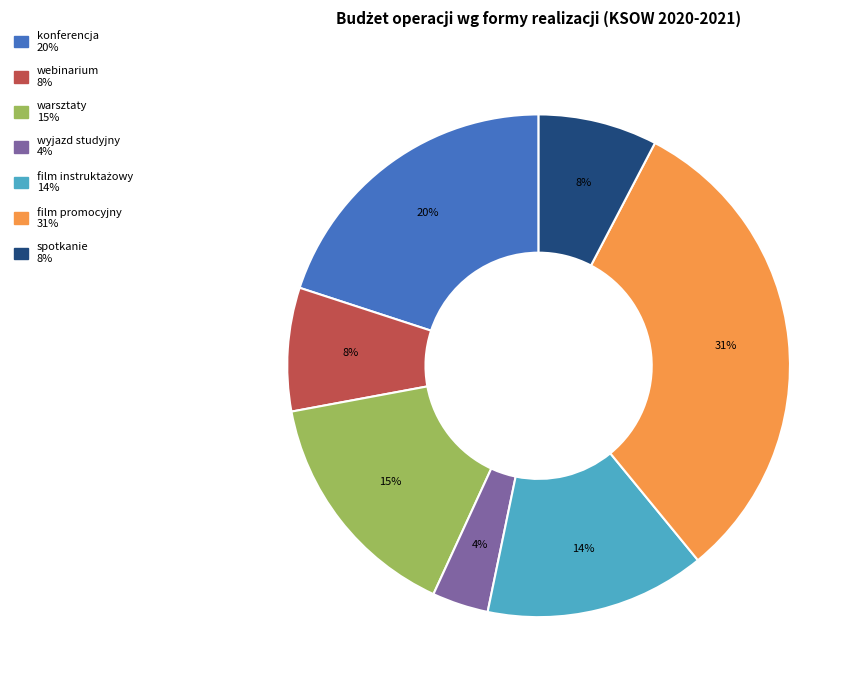

Between warsztaty and webinarium, which is larger?

warsztaty